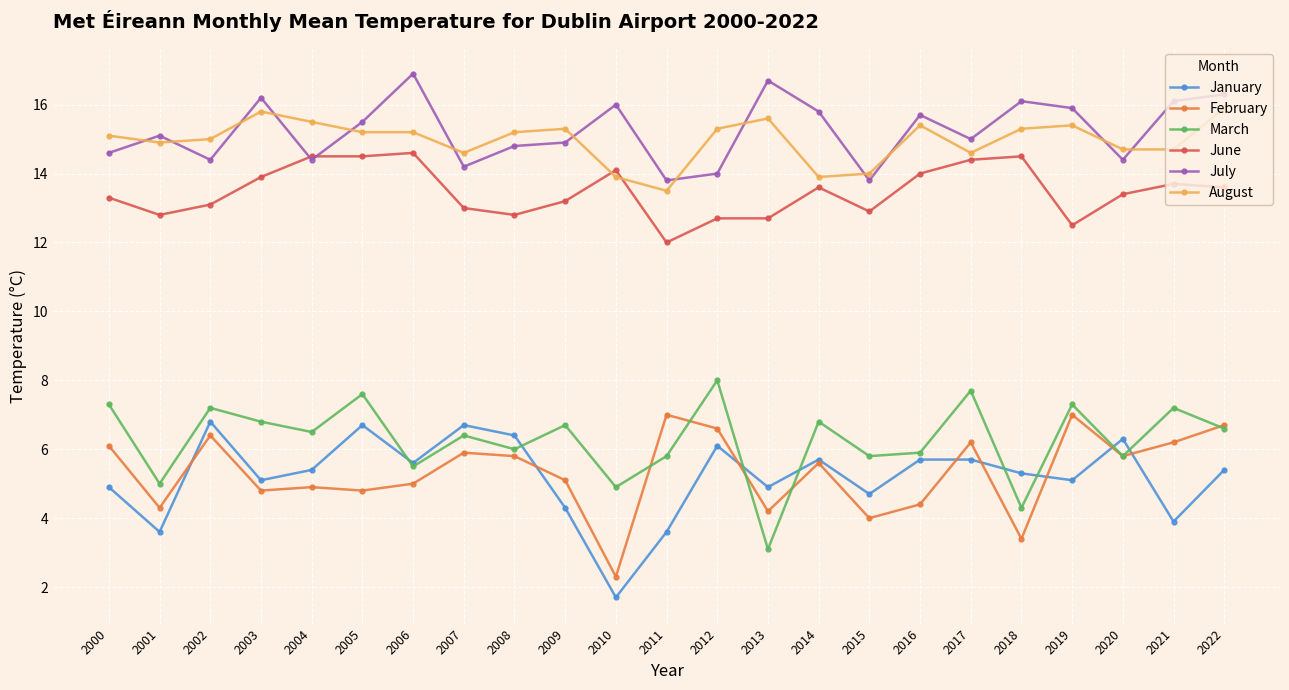

How many distinct data groups are displayed?

6